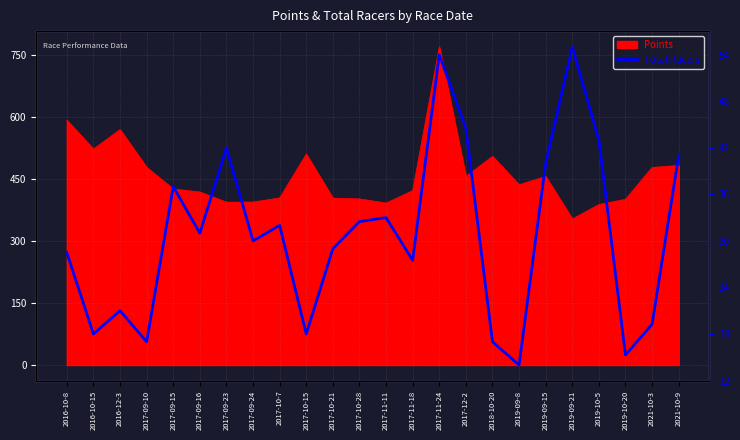

The chart shows a value of 91.7 at 2019-09-21. True or false?

False